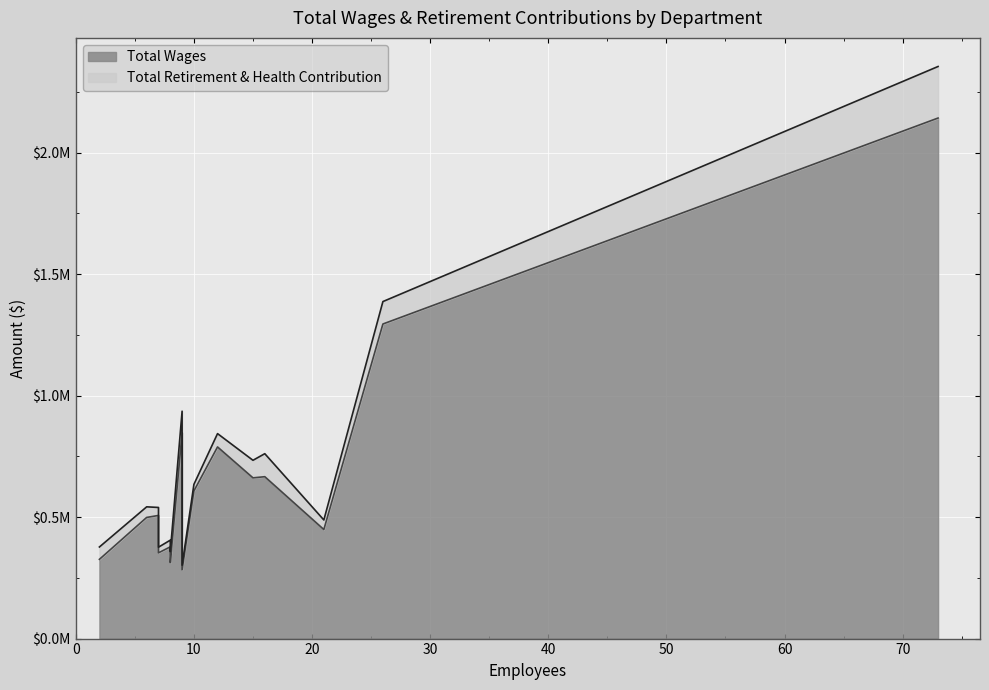

What are all the series names shown in the legend?

Total Wages, Total Retirement & Health Contribution